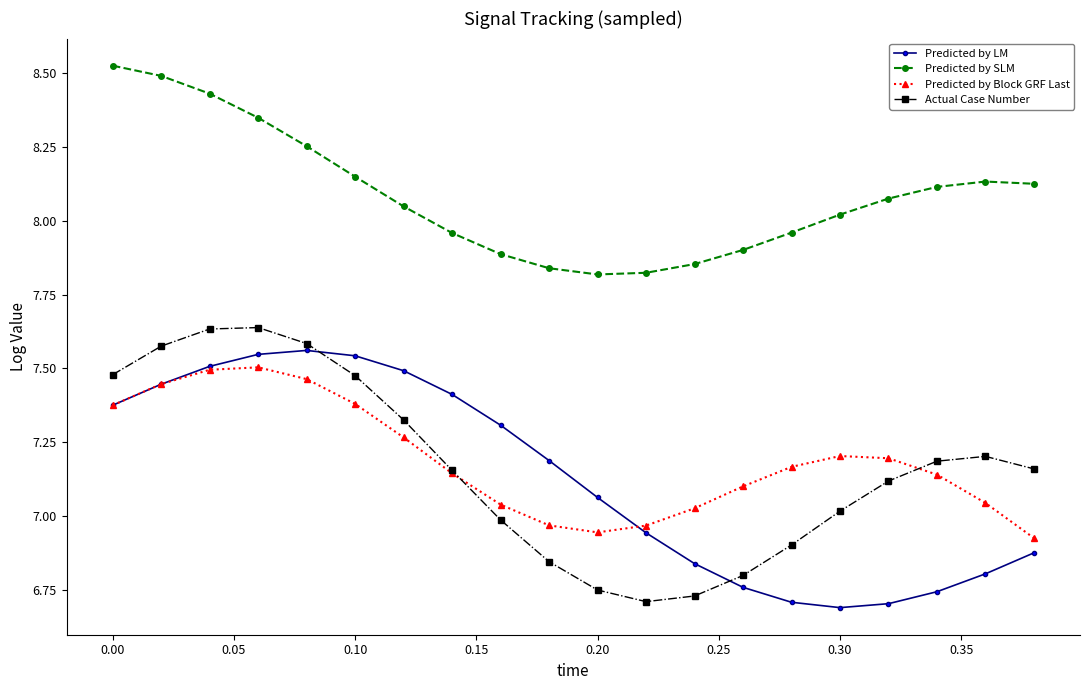

True or false: Predicted by Block GRF Last and Predicted by SLM cross at least once.

False